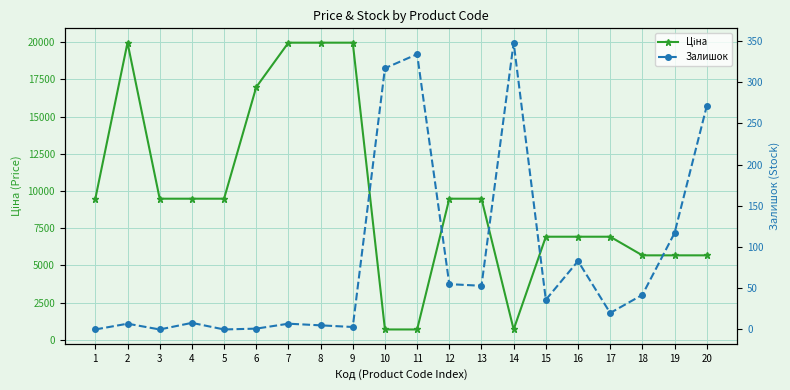

Which series has the widest spread of values?

Ціна